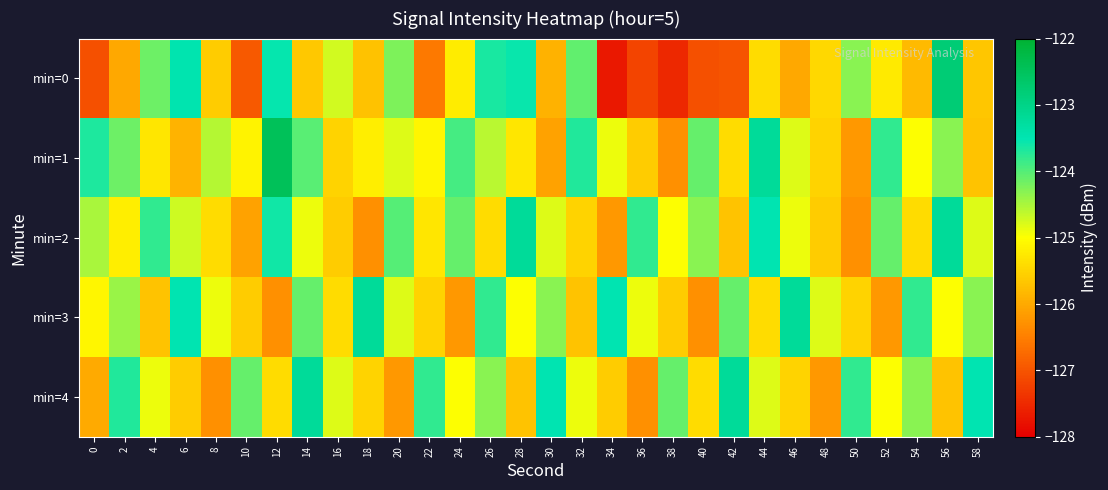

Which has a higher value, 12 or 44?

12